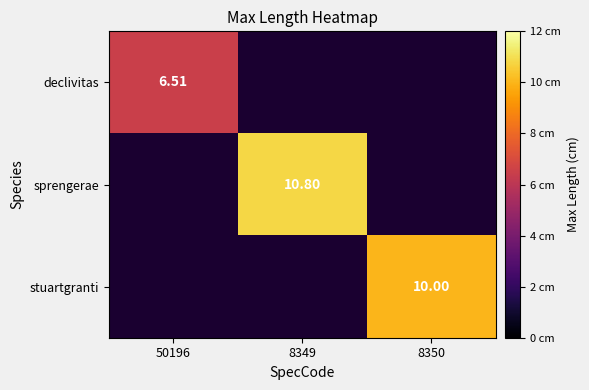

At how many categories does at least one series exceed 6?

3